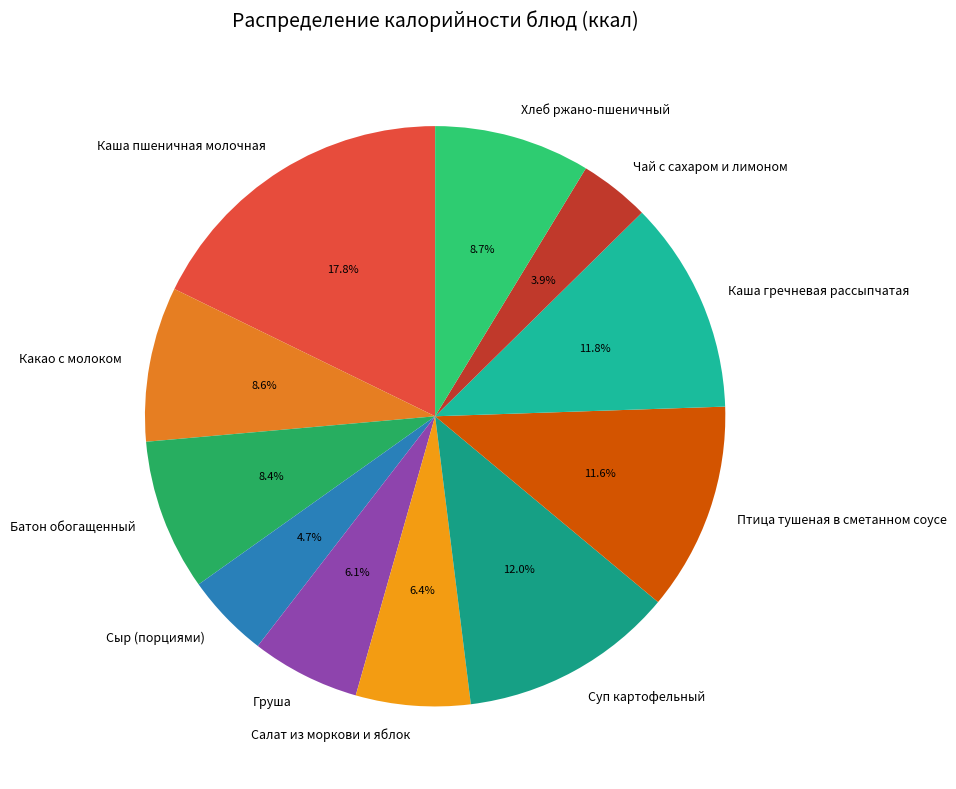

Combined, what portion of the pie is Каша гречневая рассыпчатая and Хлеб ржано-пшеничный?

20.5%